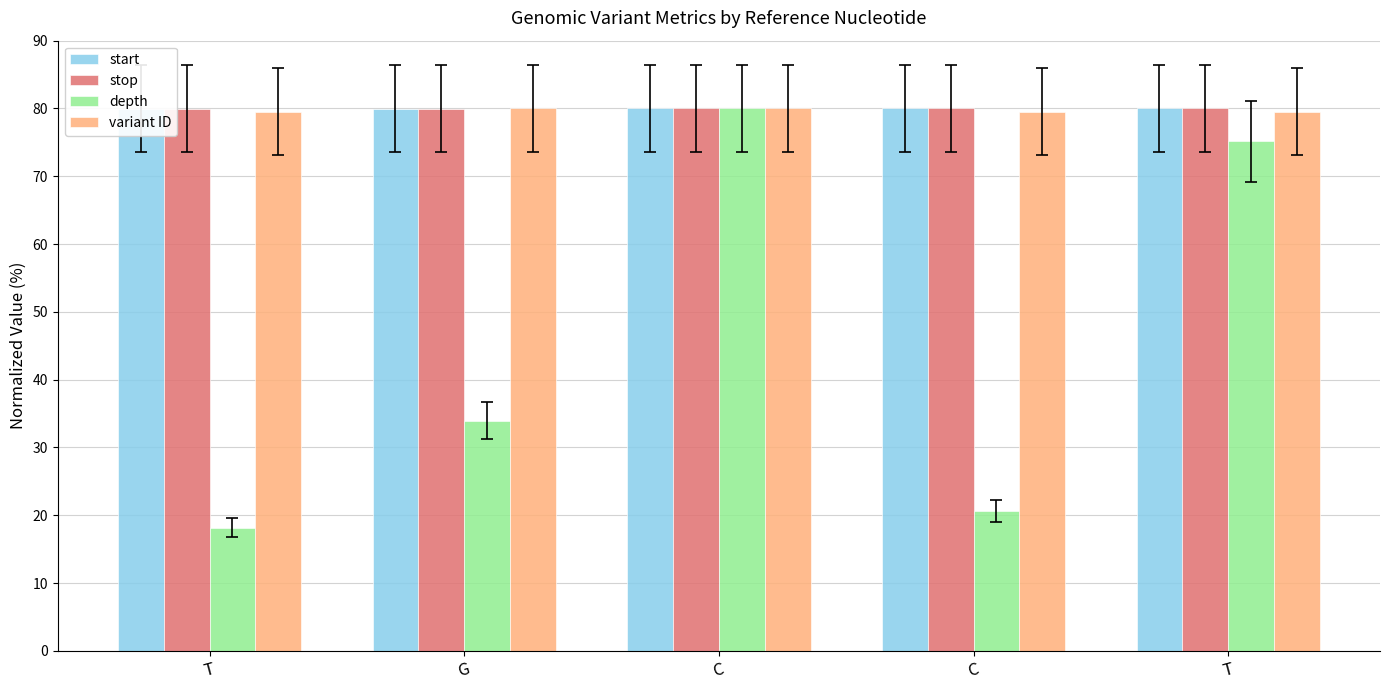

What value does the stop series have at C?

80.0